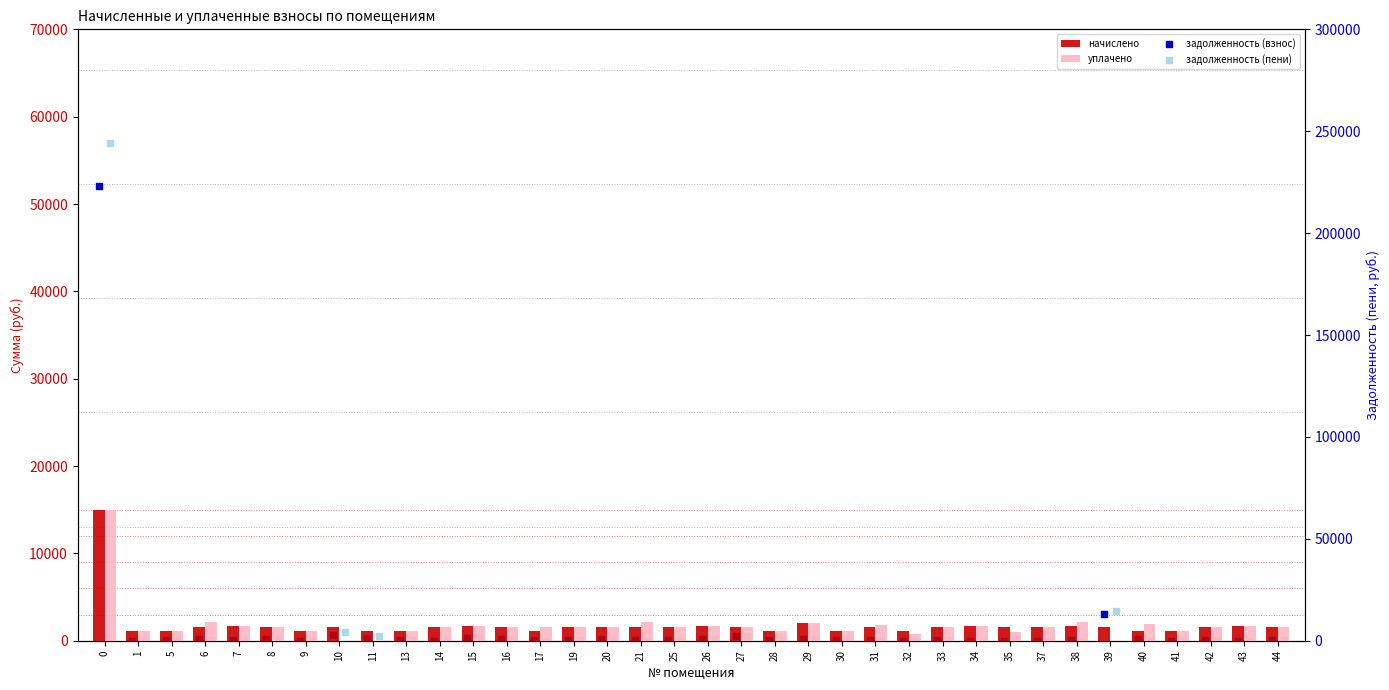

Is the value of уплачено at 32 greater than the value of задолженность (пени) at 26?

Yes